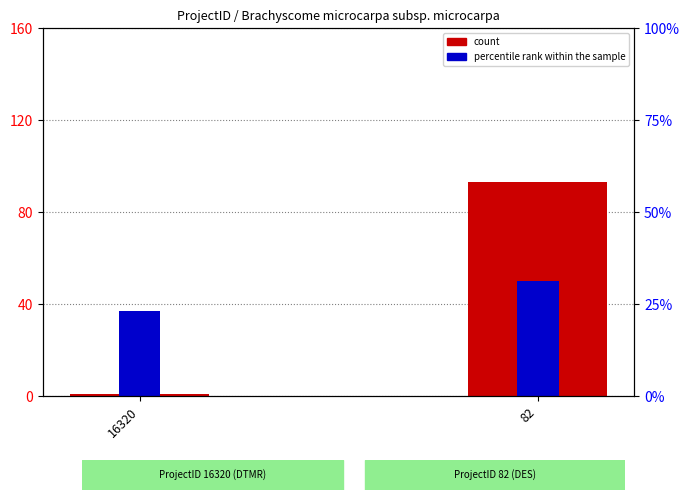

Which category has the highest value in the percentile rank within the sample series?

82